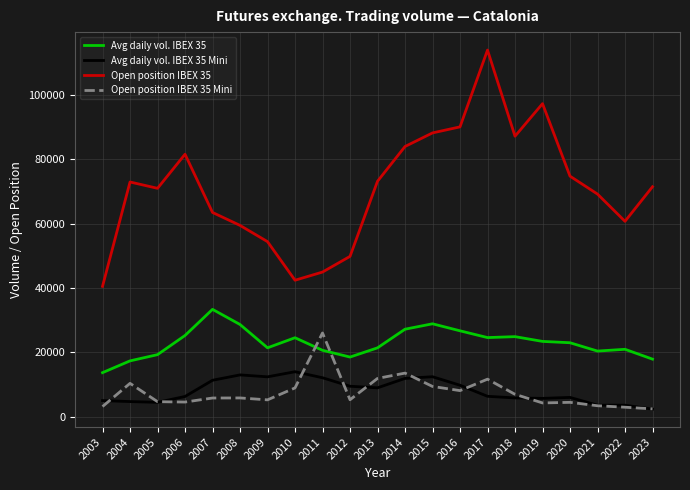

Is it true that Avg daily vol. IBEX 35 Mini equals 13436 at 2013?

False